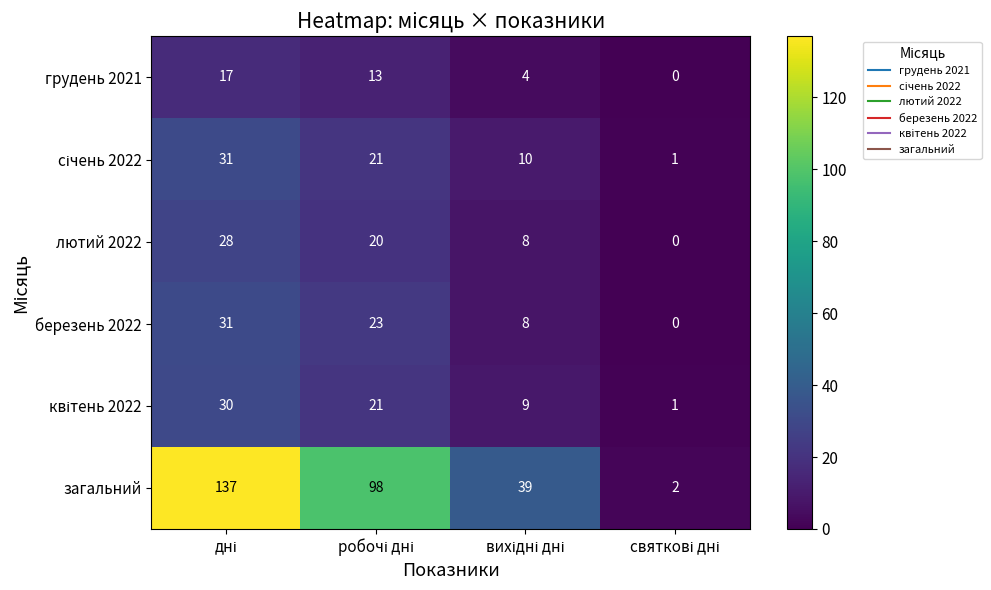

What is the maximum value shown in the chart?

137